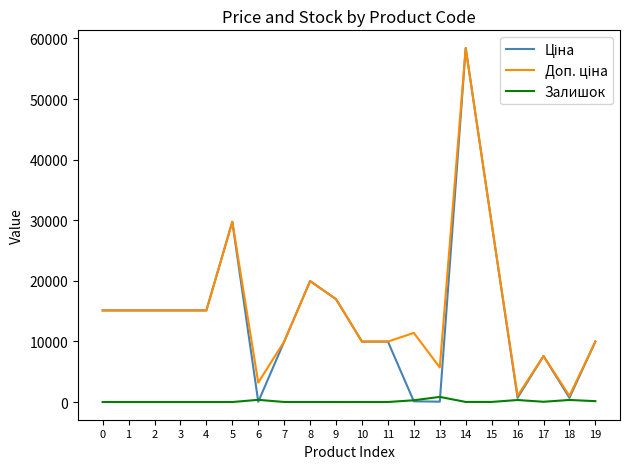

What is the spread (max minus min) of values at 1?

15120.0